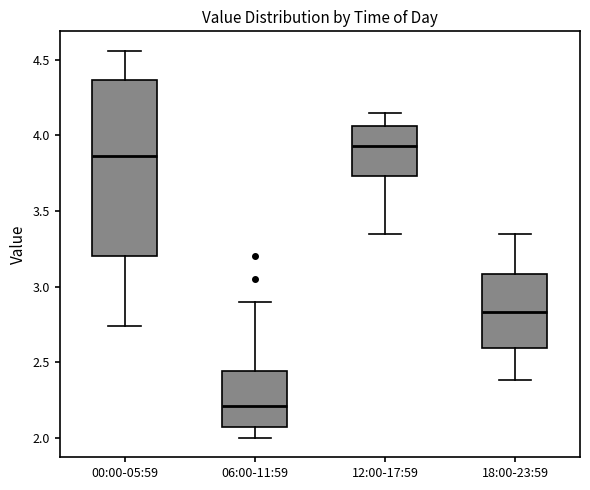

Where does the median line of the box for 06:00-11:59 sit on the y-axis? The values are not printed on the chart, so give them approximately, as read against the axis.

2.20